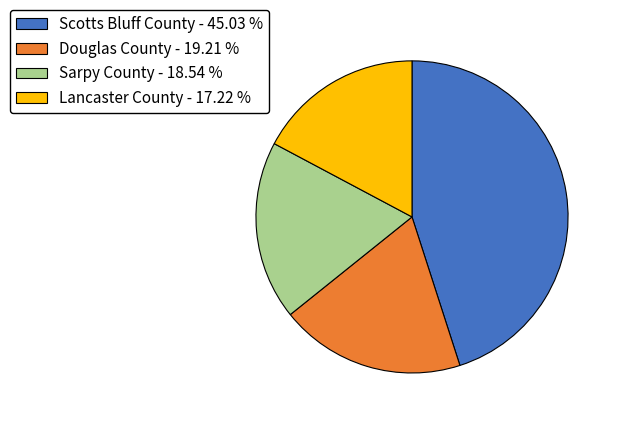

Which slice is the largest?

Scotts Bluff County